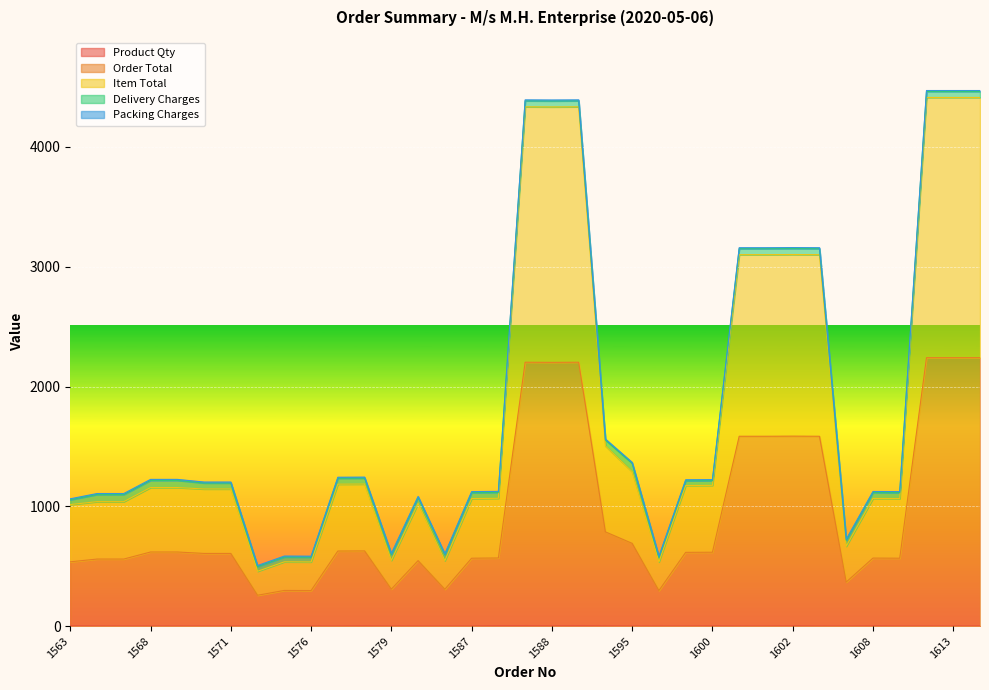

Does the chart display data point markers on the line(s)?

No